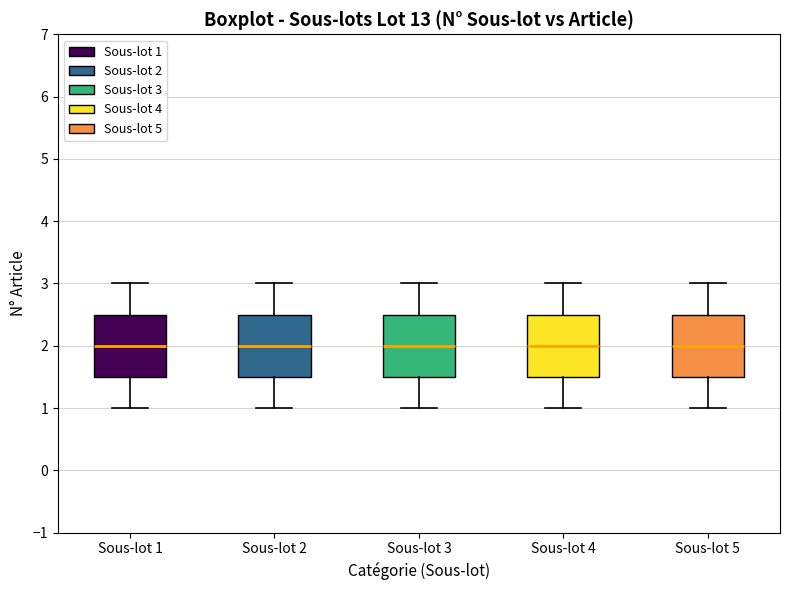

Reading left to right, read every box against the y-axis: the position of its median line, the range the box covers, and the ends of its whiskers. The values are not printed on the chart, so give them approximately, as read against the axis.

Sous-lot 1: median 2.0, box 1.5 to 2.5, whiskers 1.0 to 3.0
Sous-lot 2: median 2.0, box 1.5 to 2.5, whiskers 1.0 to 3.0
Sous-lot 3: median 2.0, box 1.5 to 2.5, whiskers 1.0 to 3.0
Sous-lot 4: median 2.0, box 1.5 to 2.5, whiskers 1.0 to 3.0
Sous-lot 5: median 2.0, box 1.5 to 2.5, whiskers 1.0 to 3.0